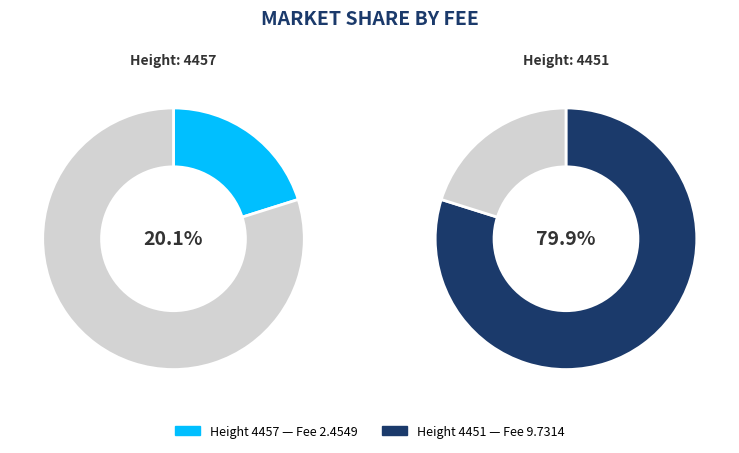

To the nearest percent, what is the difference between the 4451 and 4457 slice percentages?

60%